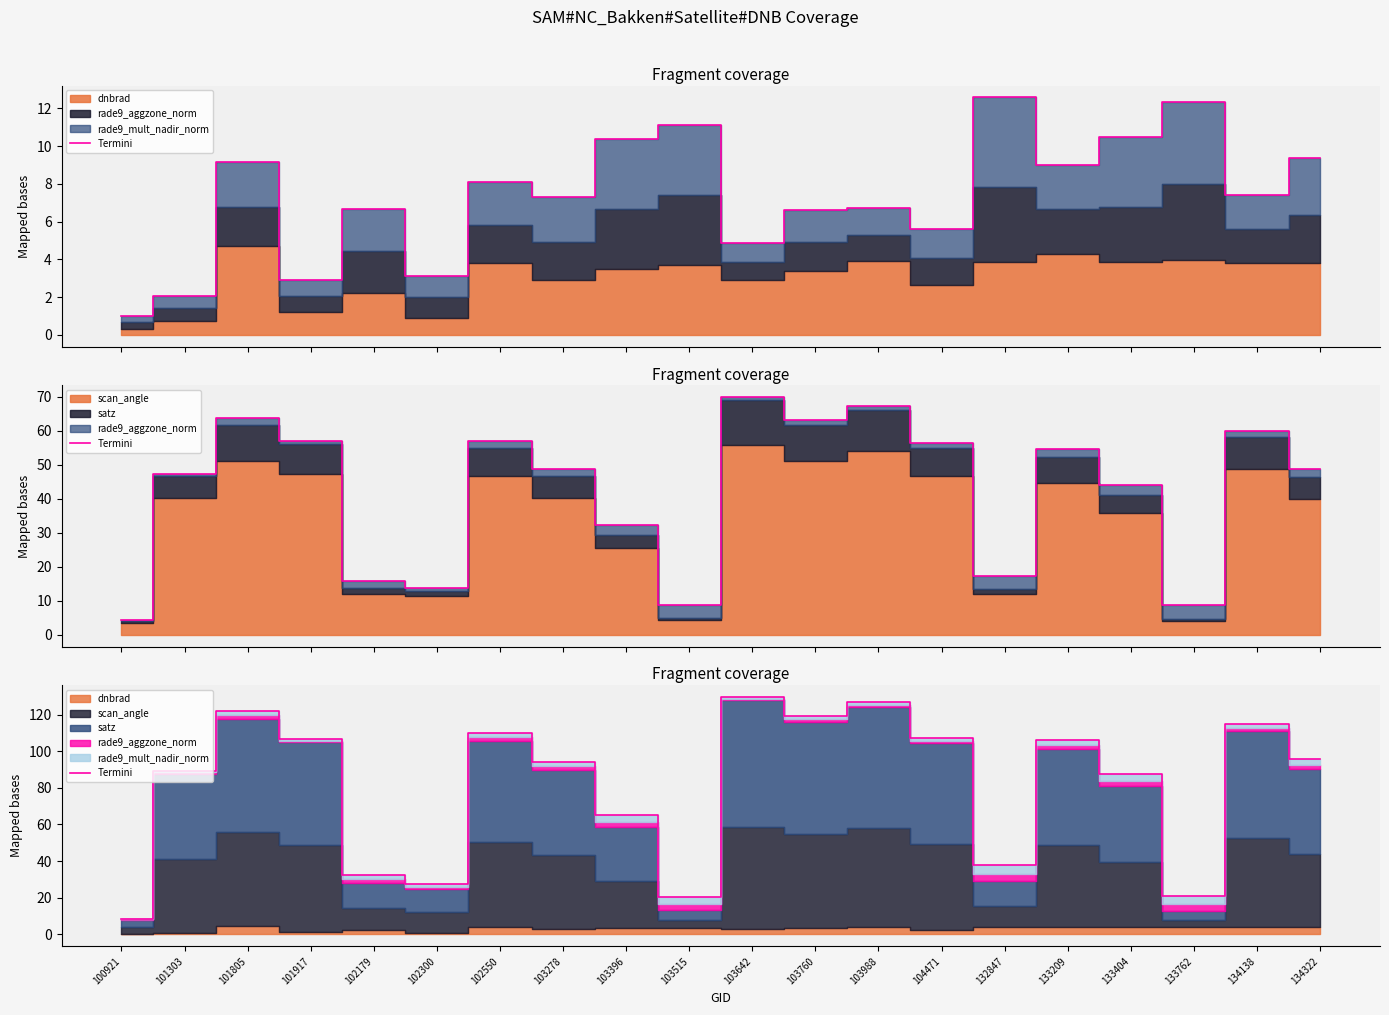

Is it true that termini_edge equals 5.6 at 104471?

True